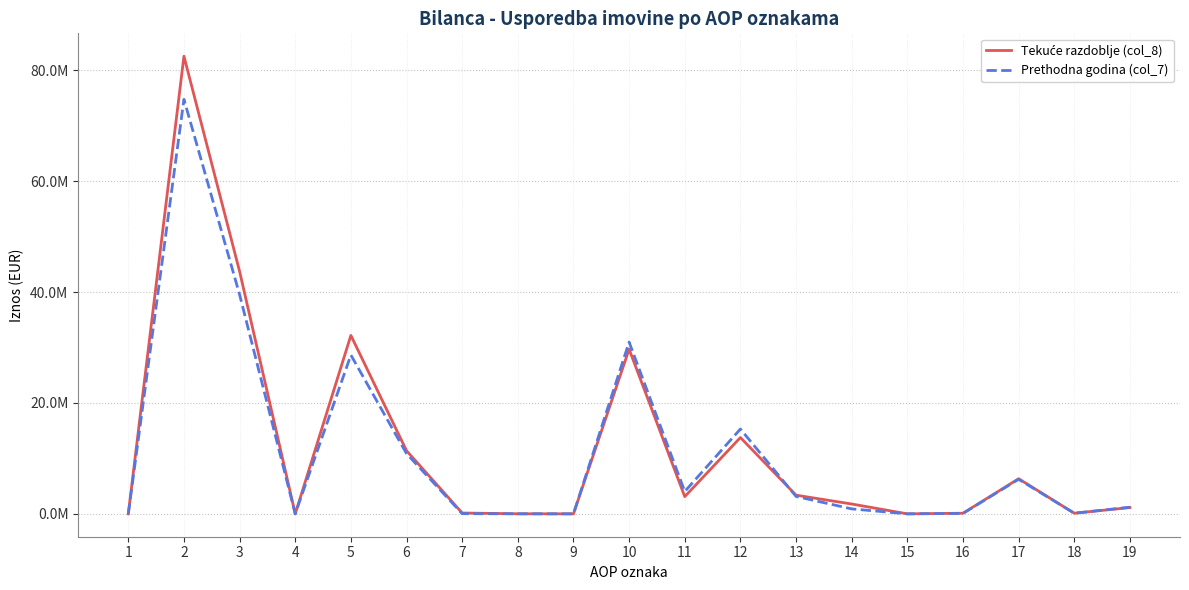

At which category does Tekuće razdoblje (col_8) reach its first local peak?

2